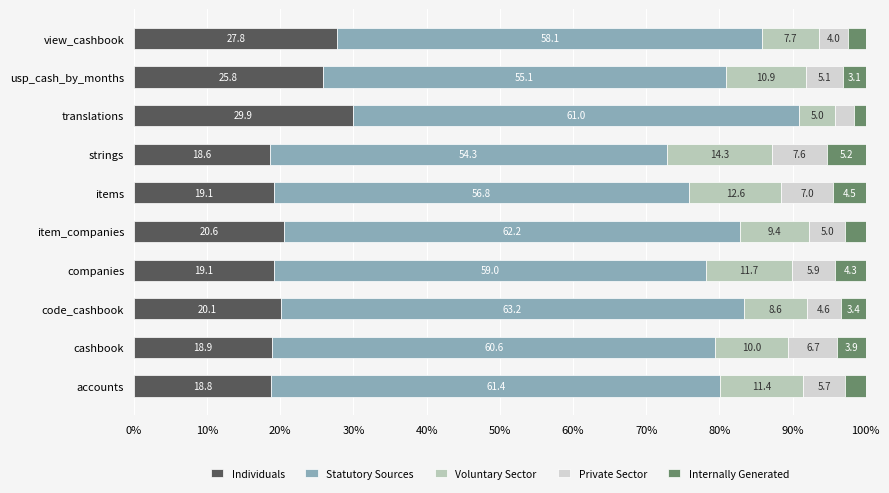

At which label is Individuals closest to 24?

usp_cash_by_months